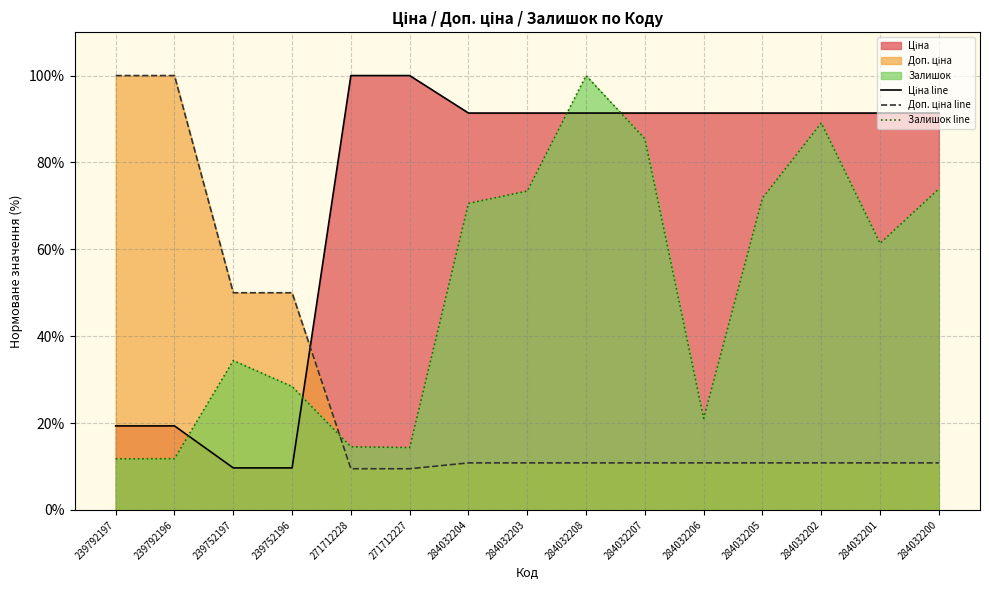

Does the chart have visible grid lines?

Yes